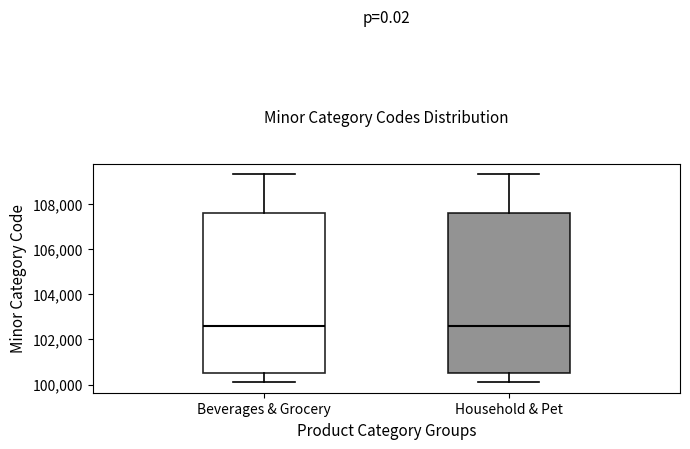

Reading left to right, transcribe this box plot: for each box, give where its median line is, the range the box spans, and where its two whiskers end, as read against the y-axis. The values are not printed on the chart, so give them approximately, as read against the axis.

Beverages & Grocery: median 102600, box 100600 to 107600, whiskers 100200 to 109400
Household & Pet: median 102600, box 100600 to 107600, whiskers 100200 to 109400